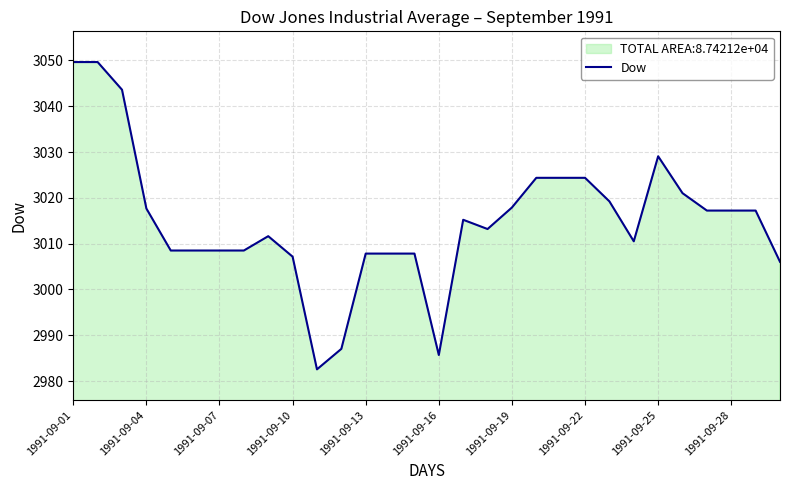

How many lines are shown in the chart?

1